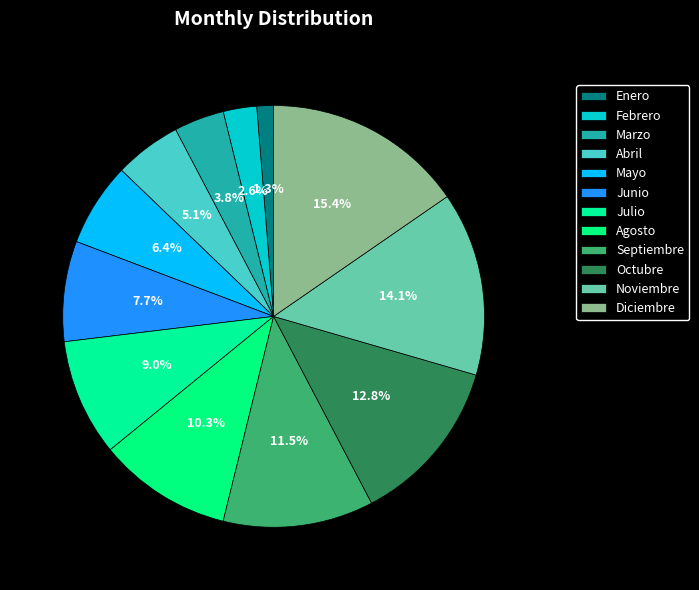

Is Julio the majority of the pie?

No